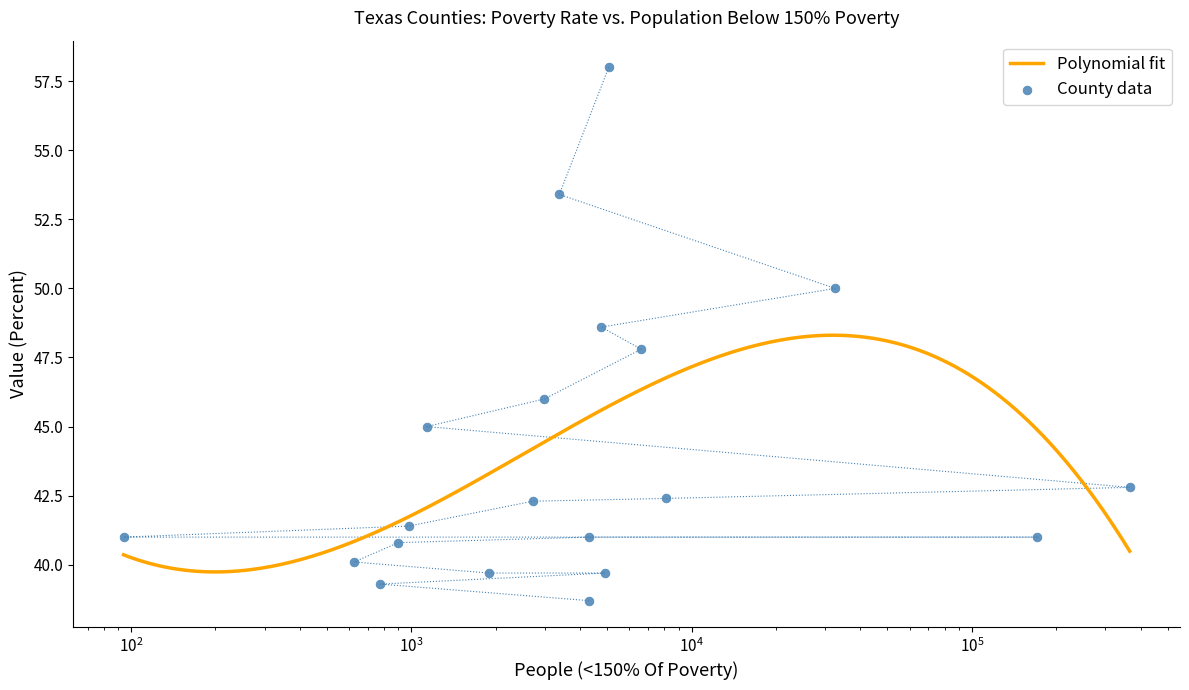

Approximately how many times larger is the value at Willacy compared to Dawson?

1.0